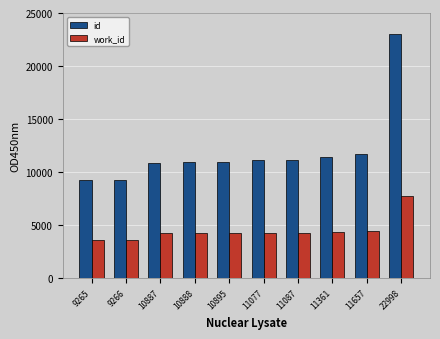

What is the sum of all id values?

119381